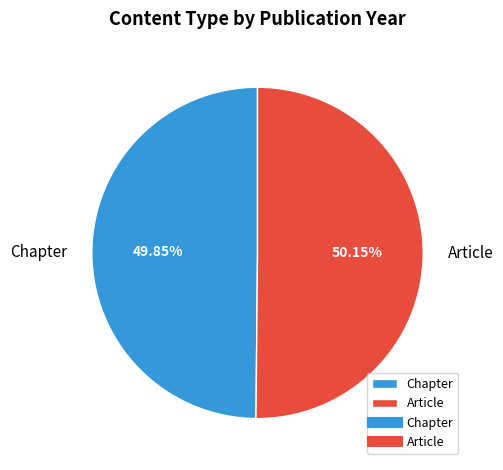

To the nearest percent, what is the average slice percentage?

50%